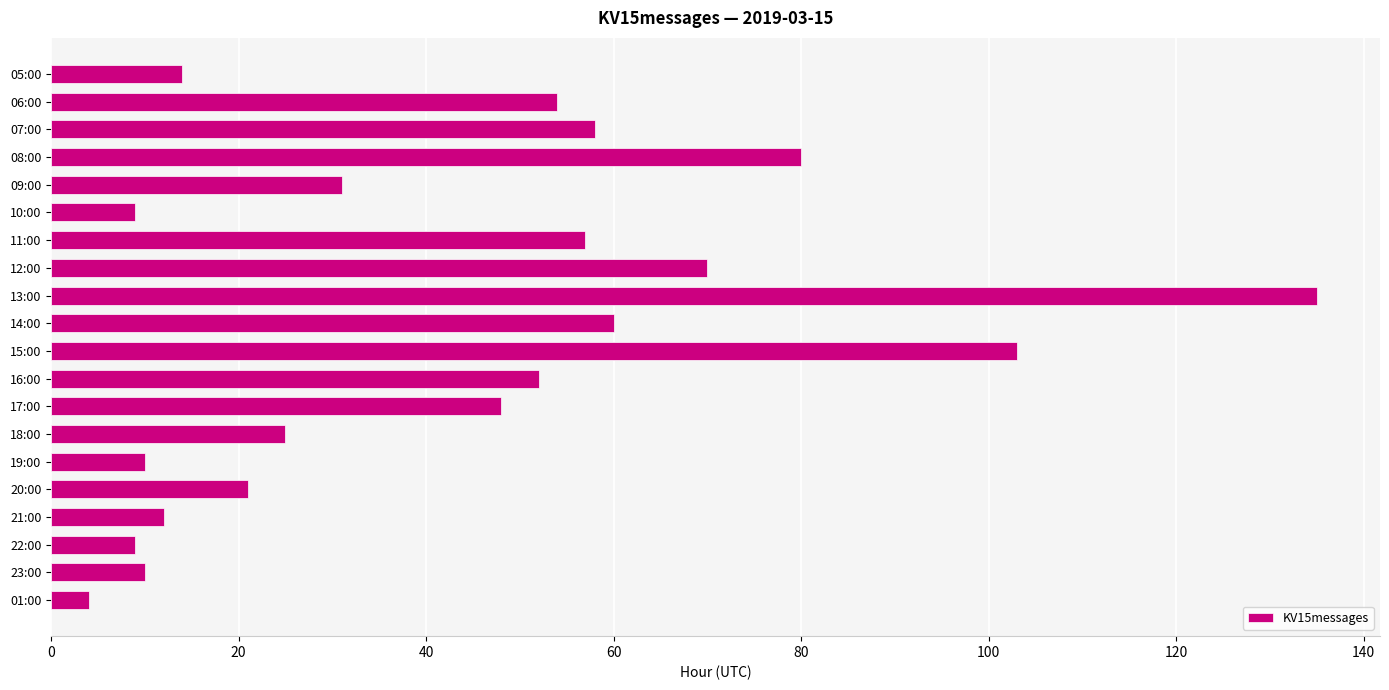

Are the bars grouped side by side (vs. stacked)?

No